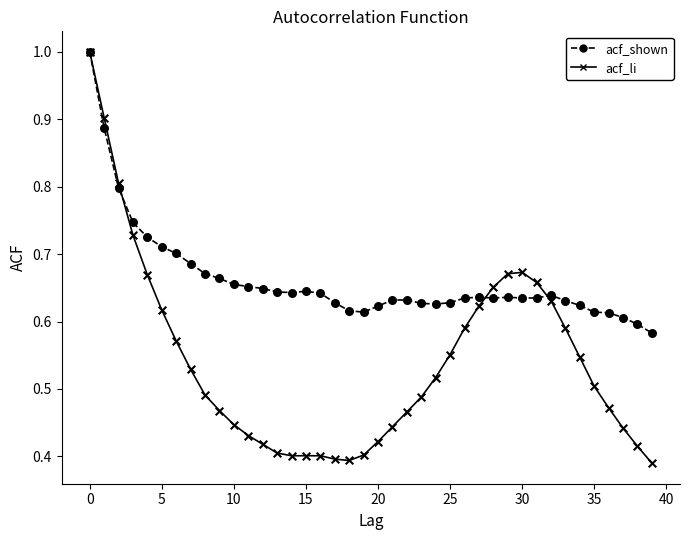

What is the greatest value displayed?

1.0